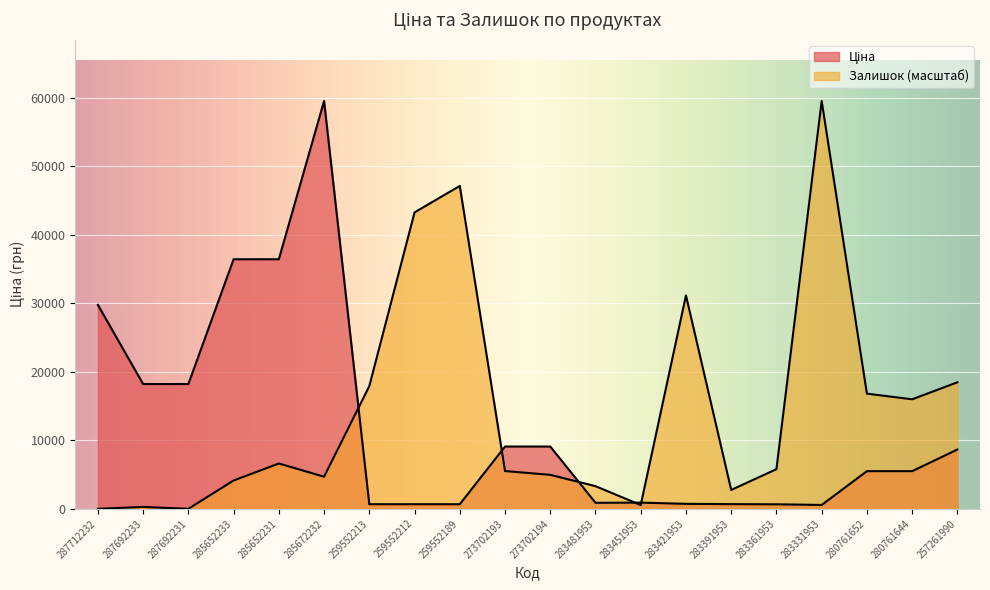

The value of Залишок at 259552213 is 12430.7. True or false?

False